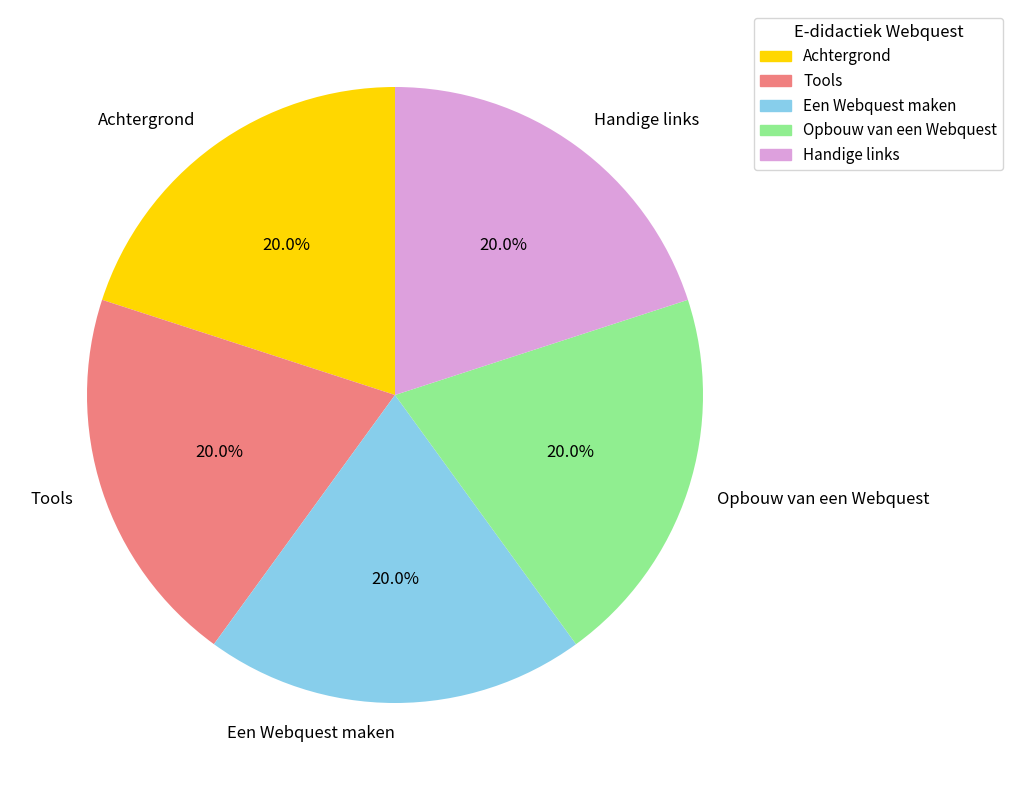

Is Tools the majority of the pie?

No